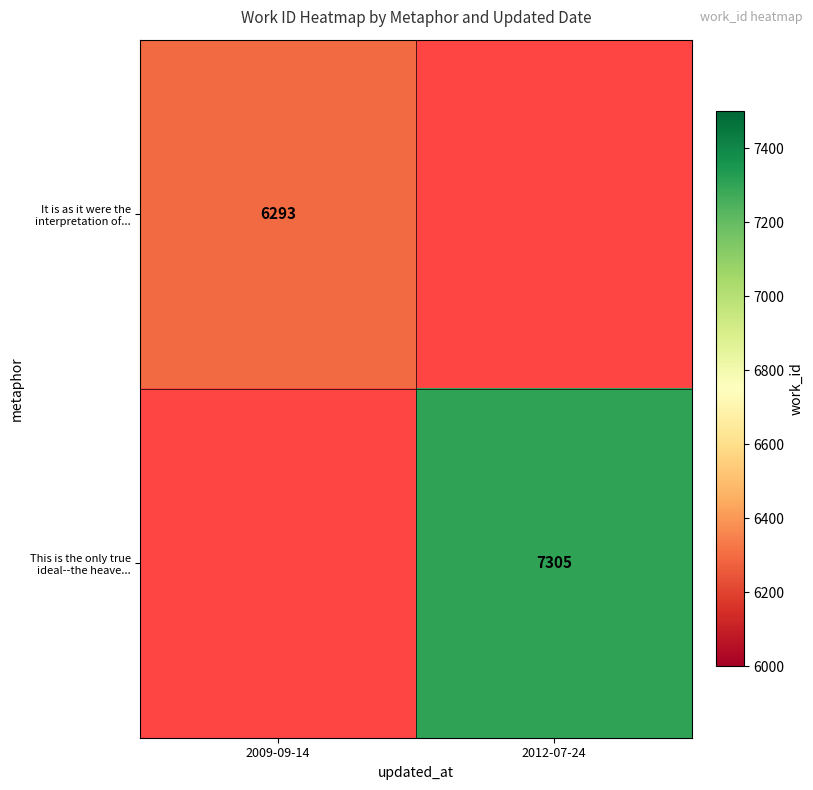

Is the value of This is the only true ideal--the heave... at 2012-07-24 greater than the value of It is as it were the interpretation of... at 2009-09-14?

Yes